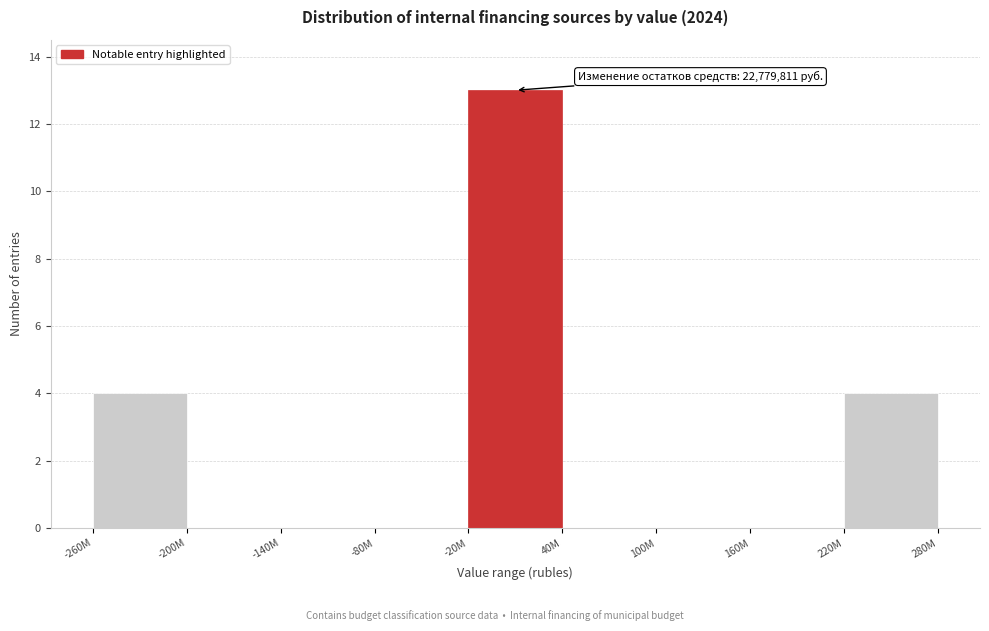

Reading right to left, list all the values displayed in this chart.

220M=4	160M=0	100M=0	40M=0	-20M=13	-80M=0	-140M=0	-200M=0	-260M=4